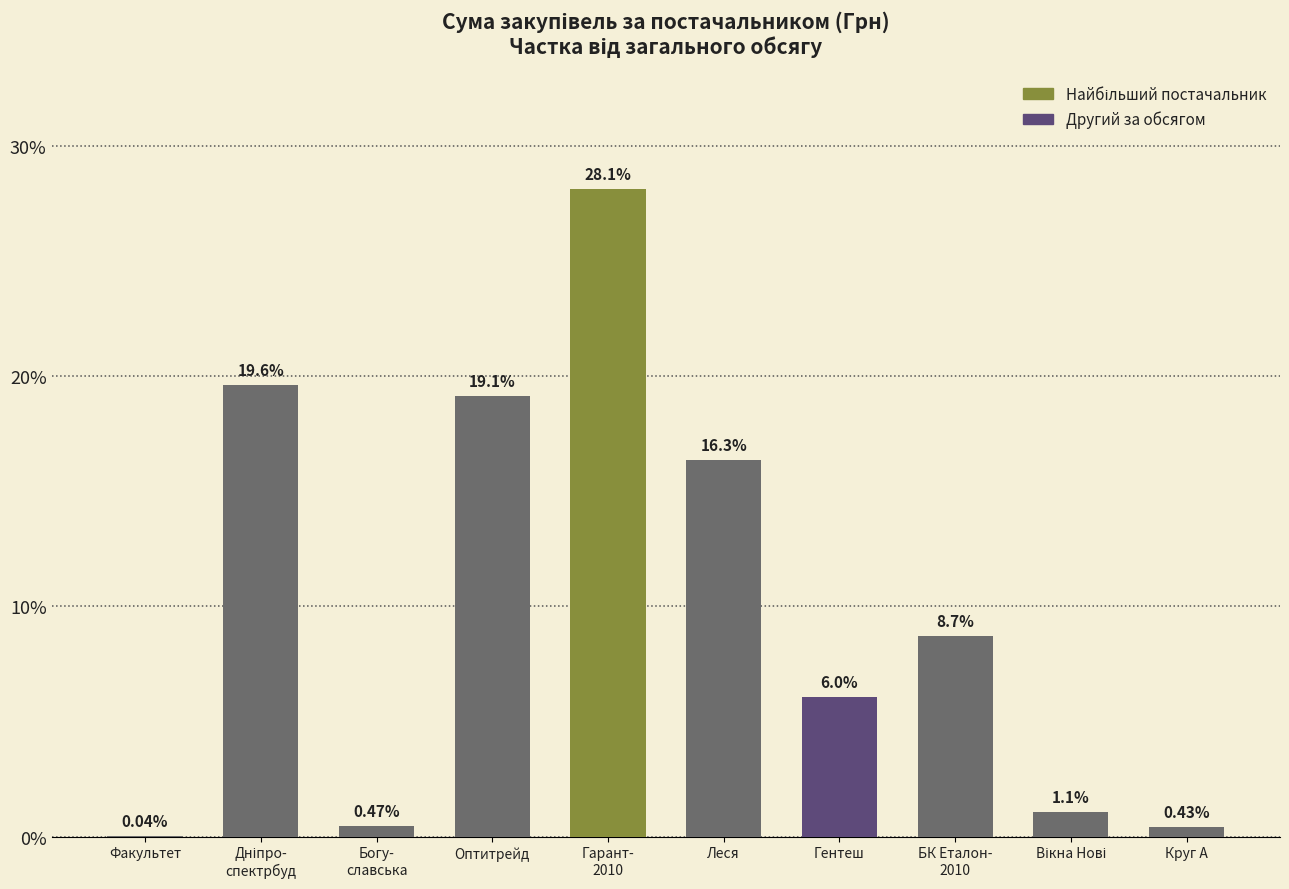

At which category does the chart reach its peak across all series?

Гарант-
2010